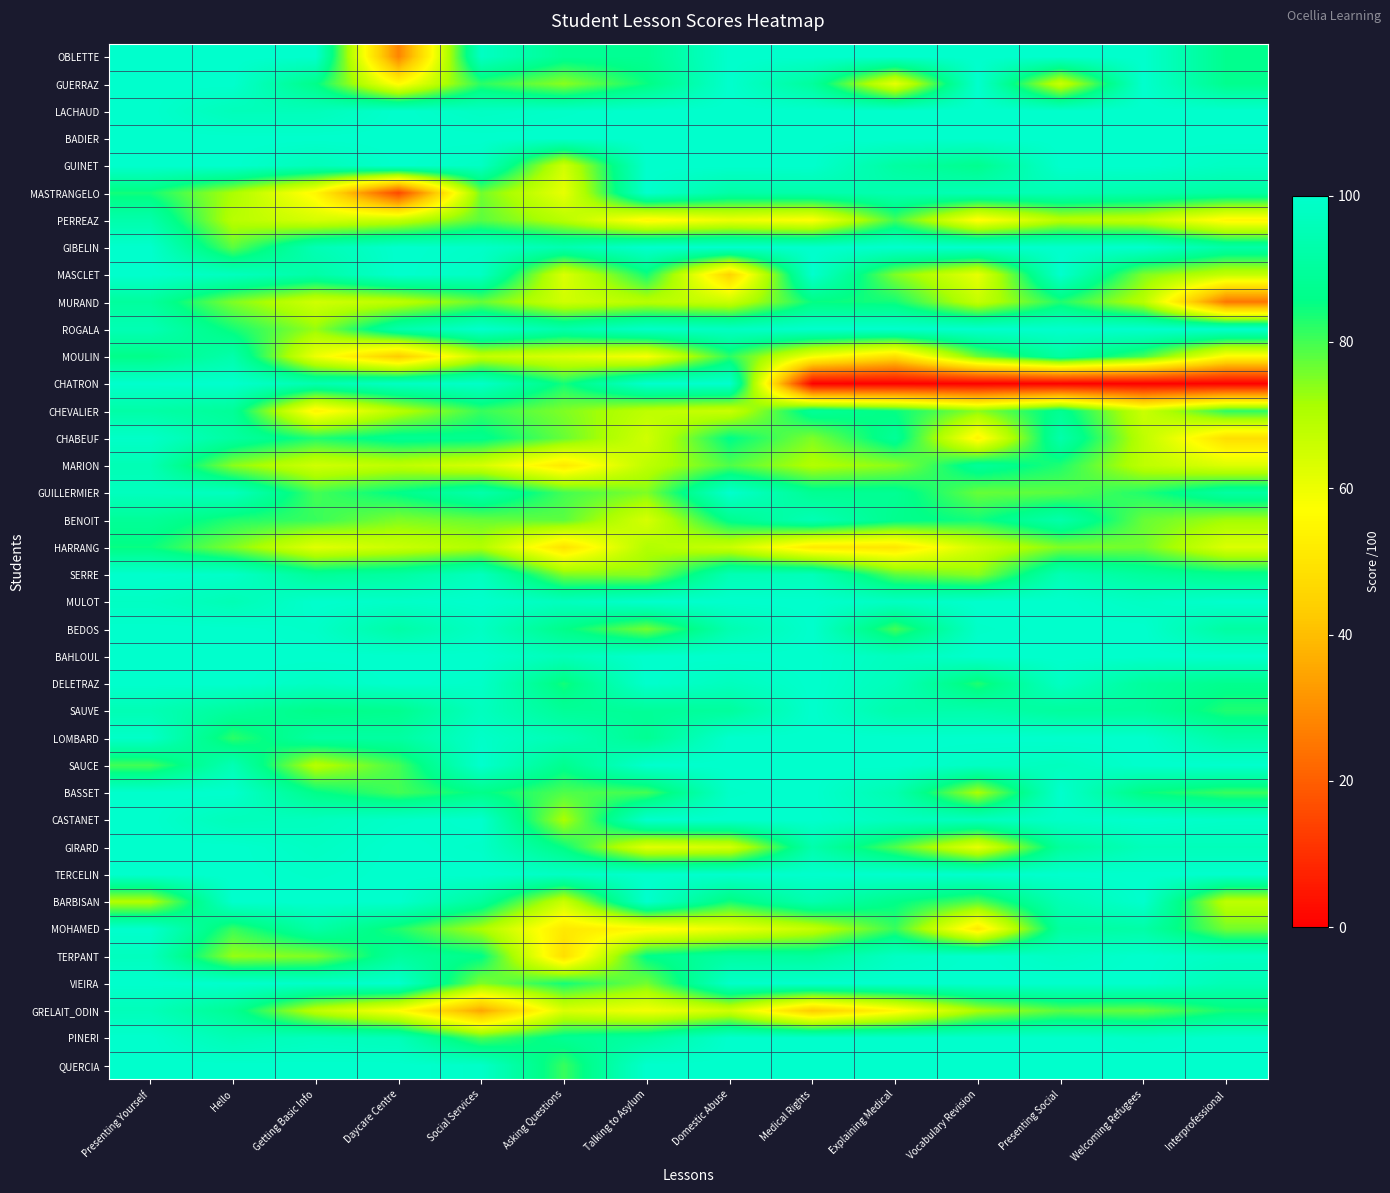

Rank the series at Vocabulary Revision from highest to lowest value.

OBLETTE, GUERRAZ, LACHAUD, BADIER, GIBELIN, ROGALA, MULOT, BAHLOUL, LOMBARD, TERCELIN, TERPANT, VIEIRA, PINERI, QUERCIA, BEDOS, SAUCE, CASTANET, MASTRANGELO, SAUVE, MARION, GUINET, BENOIT, DELETRAZ, BARBISAN, MOULIN, GUILLERMIER, CHEVALIER, SERRE, BASSET, GRELAIT_ODIN, MURAND, HARRANG, MASCLET, GIRARD, PERREAZ, CHABEUF, MOHAMED, CHATRON